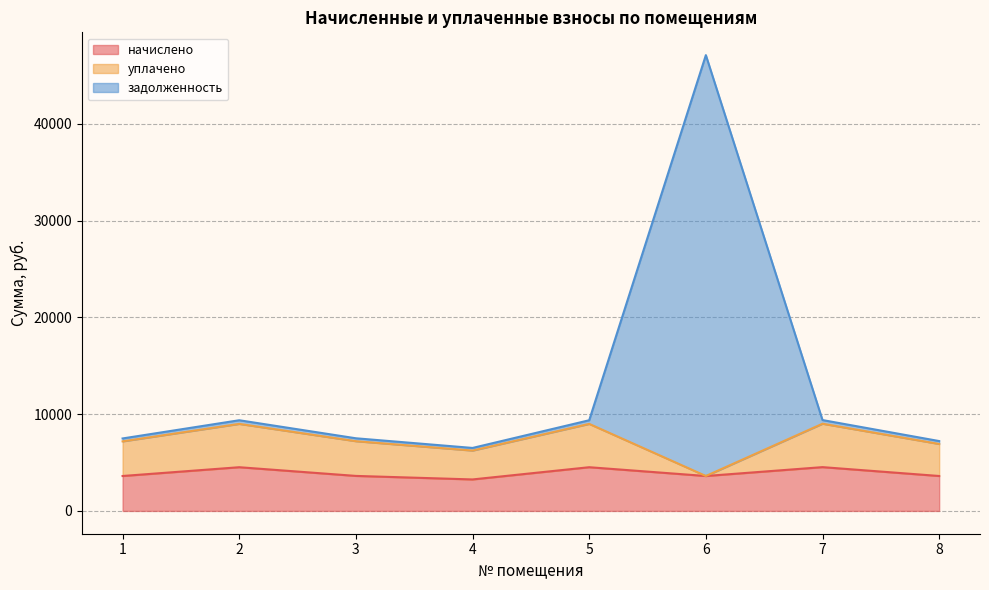

What is the difference between the highest and lowest values at 4?

3254.5